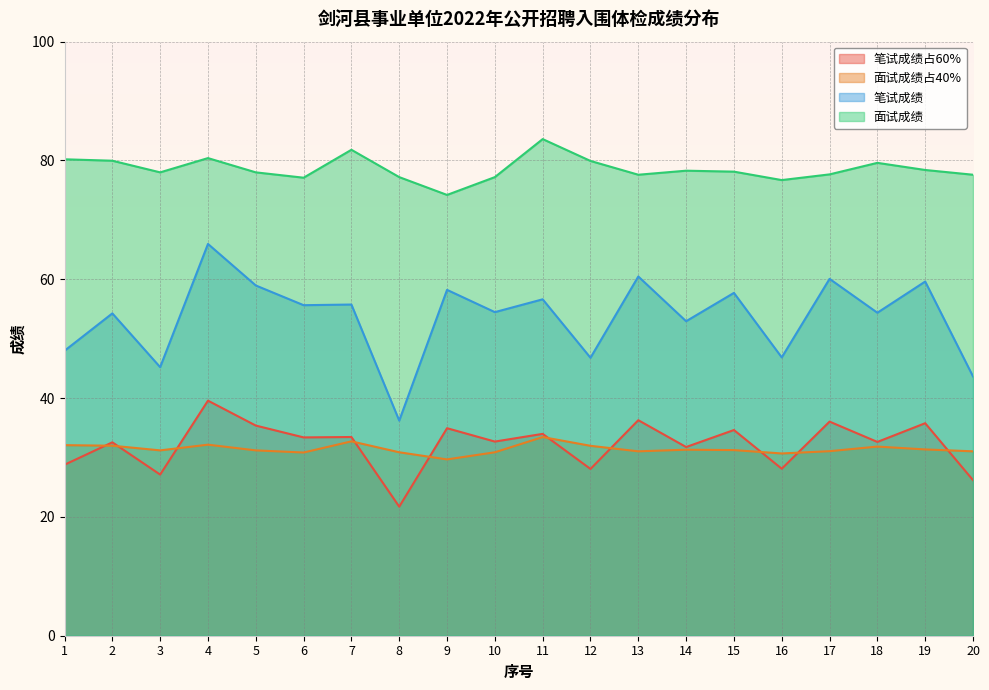

What is the sum of the 面试成绩占40% values at 2 and 7?

64.7